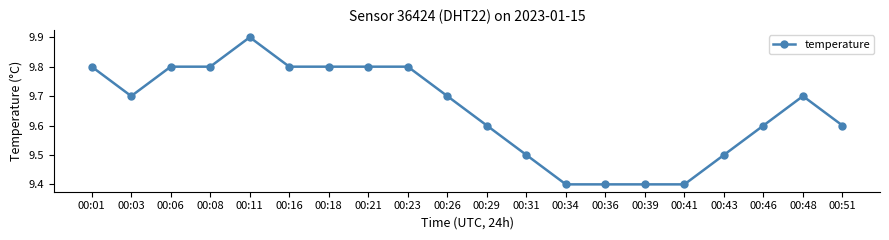

What is the minimum value shown in the chart?

9.4